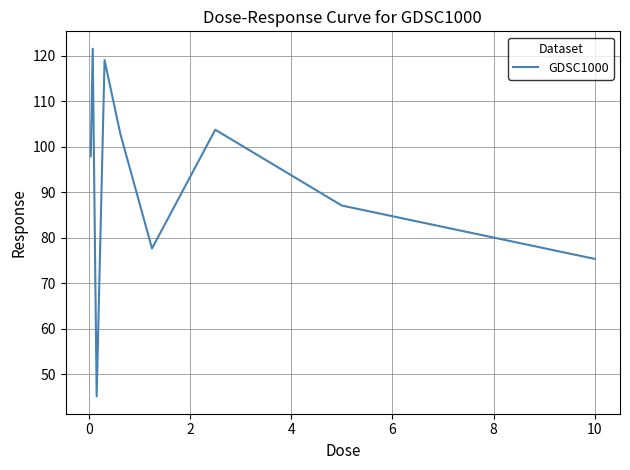

What is the smallest value displayed?

45.2